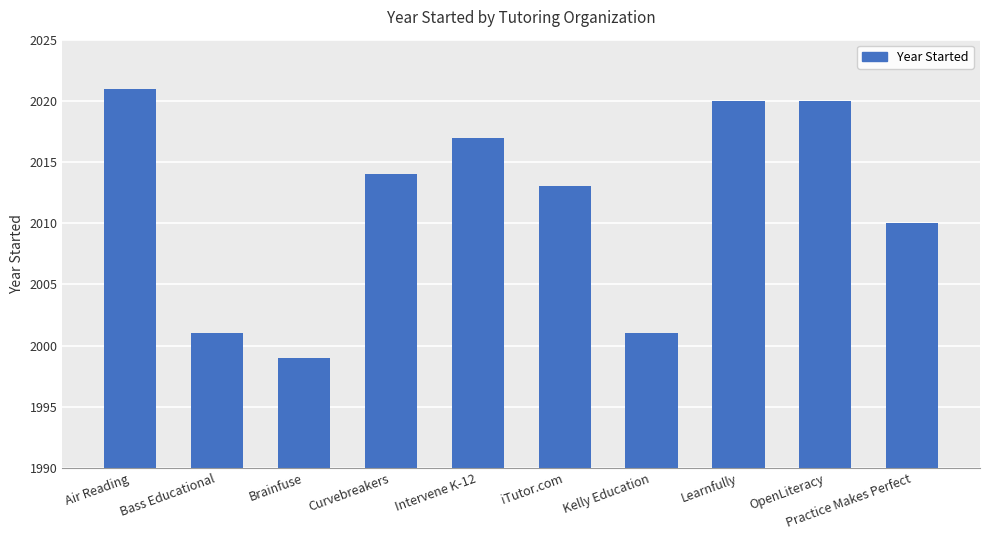

What is the value of the 10th bar from the left?

2010